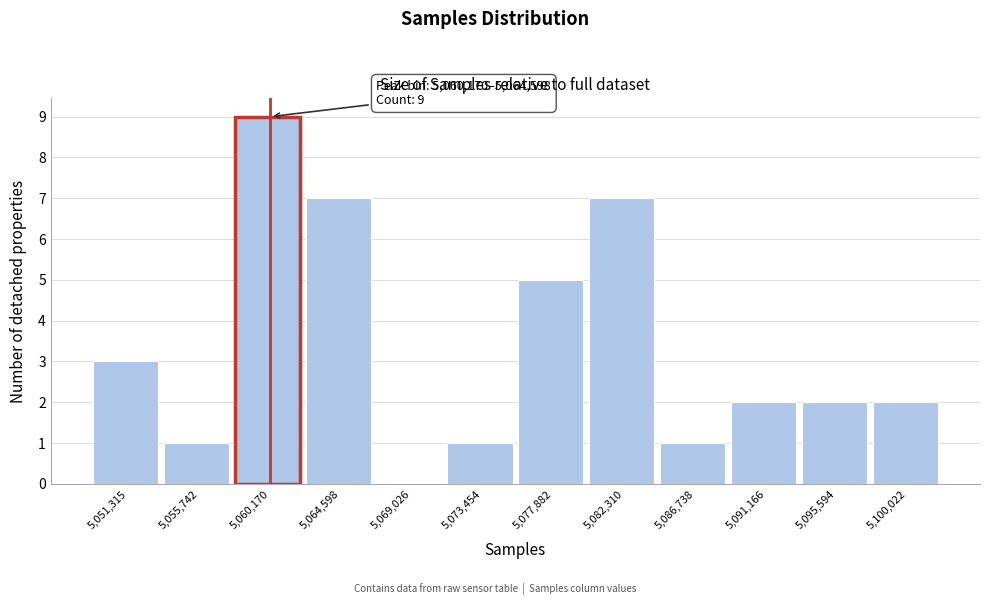

Reading right to left, extract all data points from this chart.

5,100,022=2	5,095,594=2	5,091,166=2	5,086,738=1	5,082,310=7	5,077,882=5	5,073,454=1	5,069,026=0	5,064,598=7	5,060,170=9	5,055,742=1	5,051,315=3